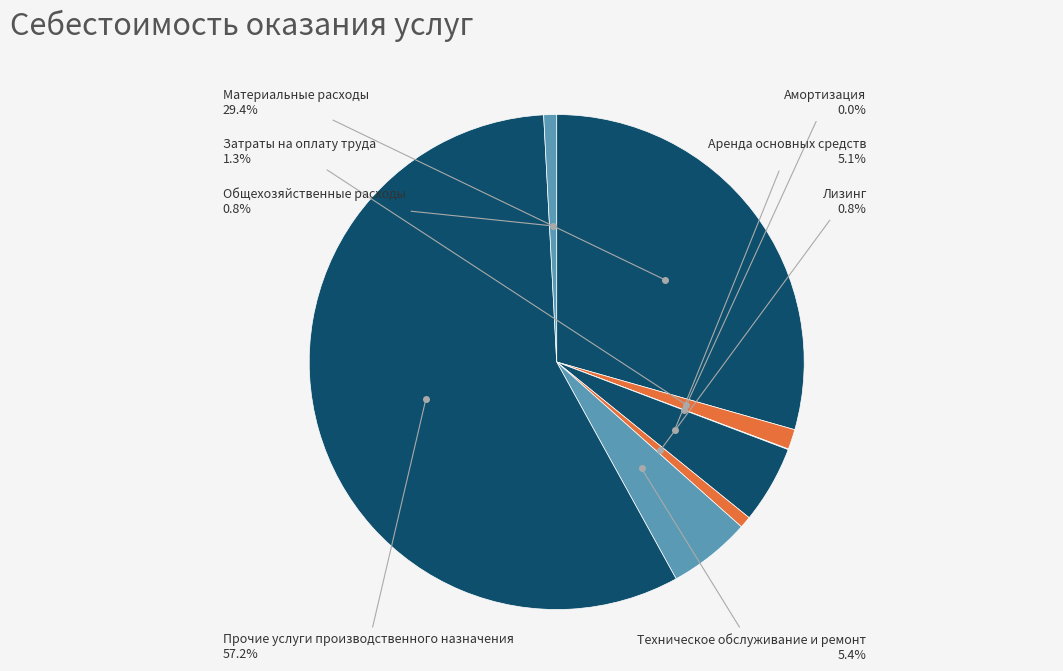

Which slice is the largest?

Прочие услуги производственного назначения